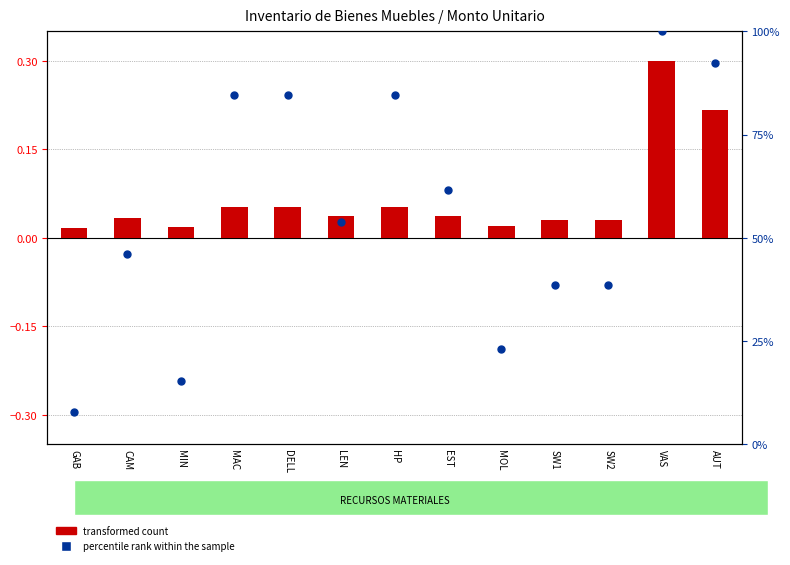

Which series contains the lowest Y value?

transformed count